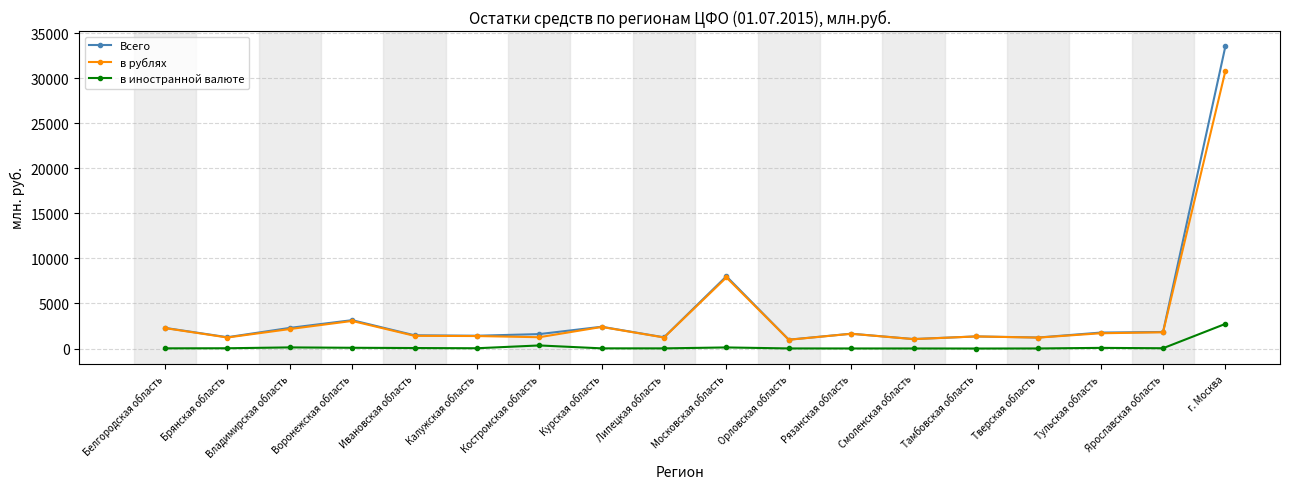

What is the minimum value shown in the chart?

3